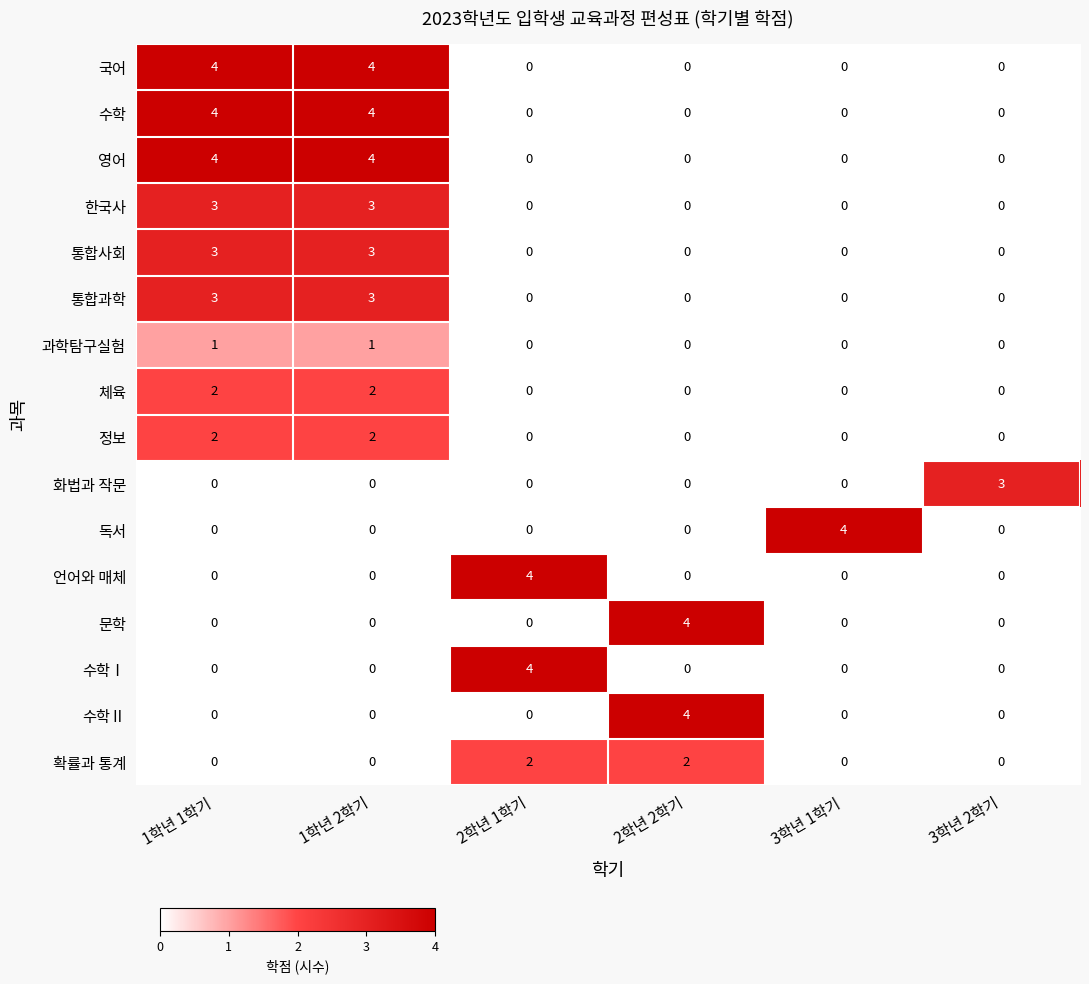

Count the 수학Ⅱ values in the range 0 to 1.

5